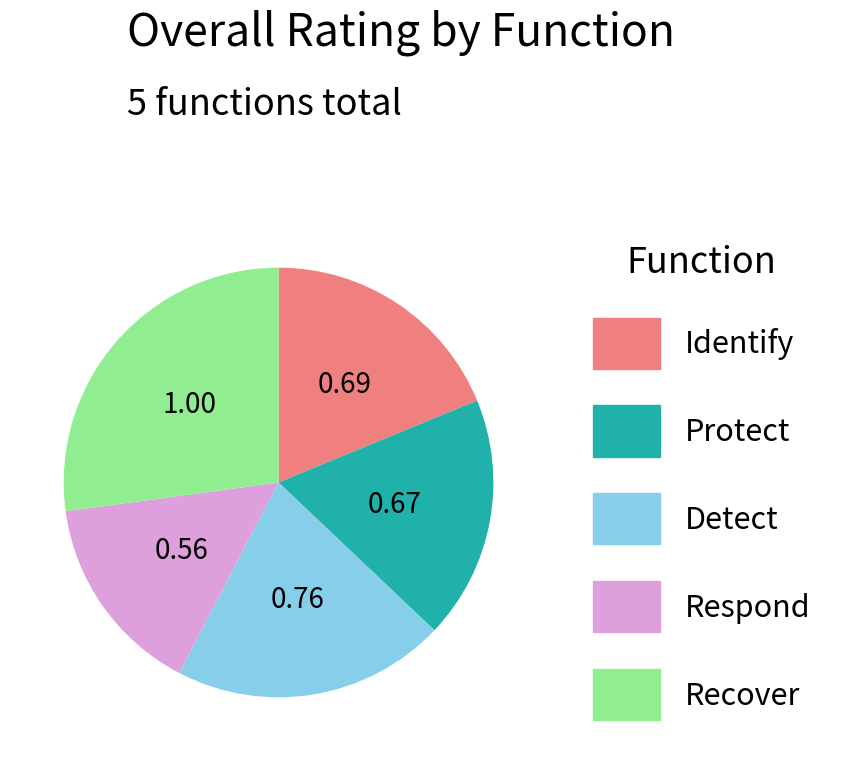

Does Recover account for over 50% of the chart?

No